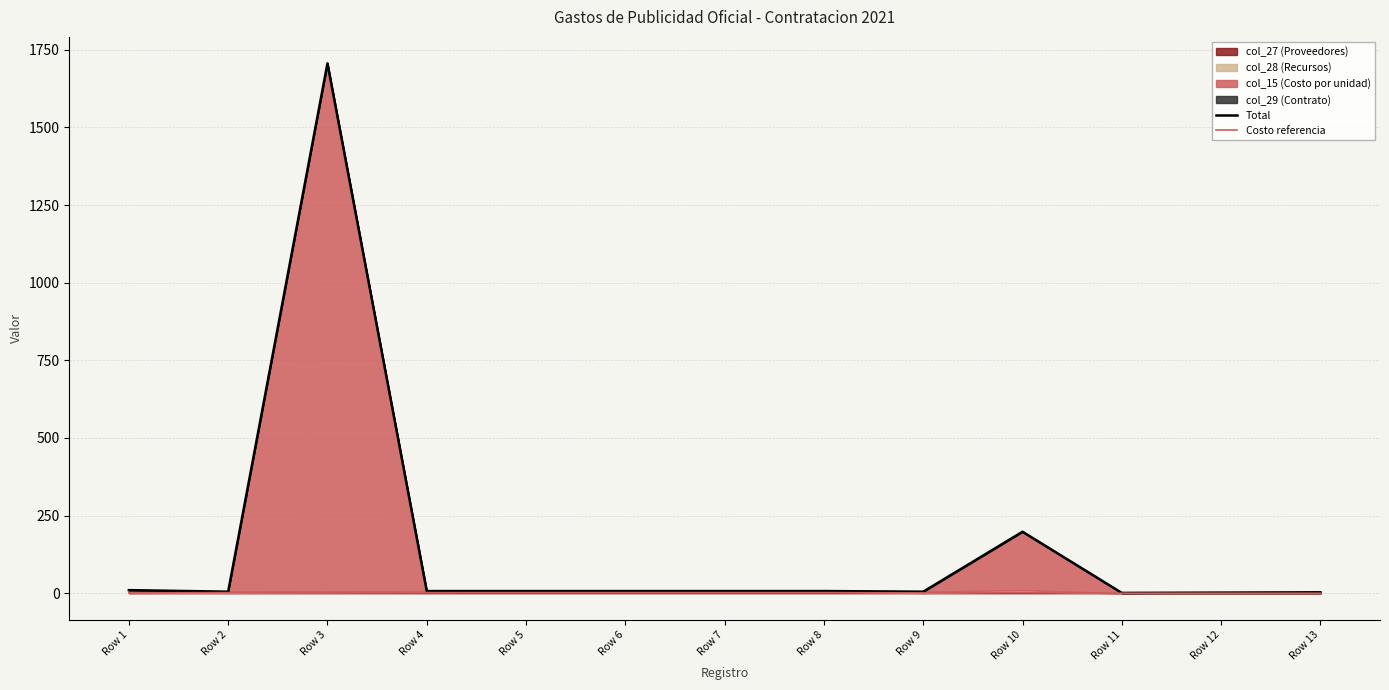

Which series has the largest range (max minus min)?

Total